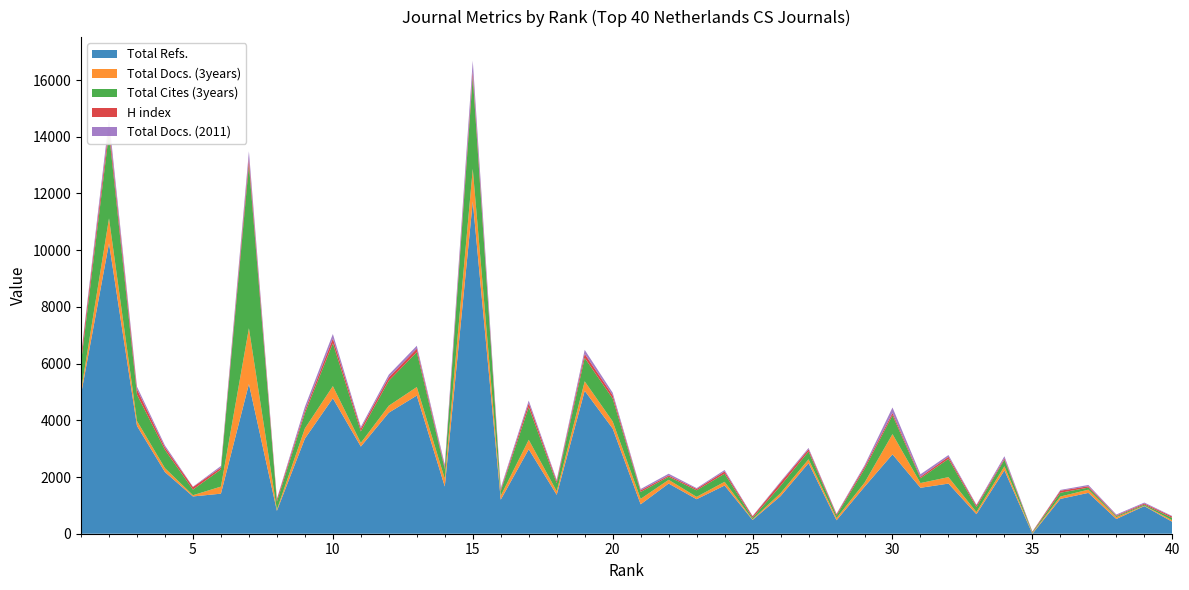

Reading left to right, extract all data points from this chart.

Total Refs.: 1=4913	2=10243	3=3801	4=2173	5=1315	6=1413	7=5281	8=807	9=3354	10=4776	11=3074	12=4269	13=4873	14=1665	15=11719	16=1201	17=2978	18=1371	19=5040	20=3709	21=1037	22=1770	23=1217	24=1700	25=485	26=1327	27=2490	28=474	29=1655	30=2800	31=1620	32=1768	33=689	34=2234	35=0	36=1228	37=1441	38=520	39=974	40=419
Total Docs. (3years): 1=122	2=879	3=175	4=139	5=43	6=249	7=1967	8=42	9=360	10=430	11=130	12=247	13=301	14=275	15=1148	16=139	17=335	18=127	19=335	20=252	21=193	22=131	23=83	24=131	25=24	26=104	27=136	28=77	29=143	30=713	31=167	32=228	33=75	34=145	35=26	36=84	37=113	38=64	39=17	40=54
Total Cites (3years): 1=995	2=3015	3=928	4=644	5=198	6=604	7=5766	8=281	9=532	10=1511	11=403	12=881	13=1230	14=338	15=3249	16=159	17=1149	18=284	19=826	20=806	21=242	22=107	23=232	24=286	25=50	26=260	27=276	28=91	29=483	30=663	31=169	32=643	33=175	34=232	35=25	36=134	37=72	38=37	39=36	40=83
H index: 1=219	2=231	3=187	4=90	5=92	6=68	7=228	8=86	9=96	10=168	11=101	12=119	13=123	14=68	15=196	16=58	17=141	18=74	19=144	20=117	21=60	22=46	23=49	24=79	25=56	26=117	27=77	28=46	29=79	30=83	31=53	32=76	33=60	34=46	35=23	36=72	37=47	38=24	39=39	40=48
Total Docs. (2011): 1=57	2=255	3=96	4=67	5=11	6=56	7=244	8=16	9=134	10=159	11=60	12=95	13=103	14=89	15=369	16=59	17=94	18=47	19=140	20=90	21=45	22=62	23=29	24=51	25=13	26=32	27=46	28=20	29=53	30=193	31=88	32=60	33=24	34=76	35=0	36=27	37=47	38=33	39=33	40=19